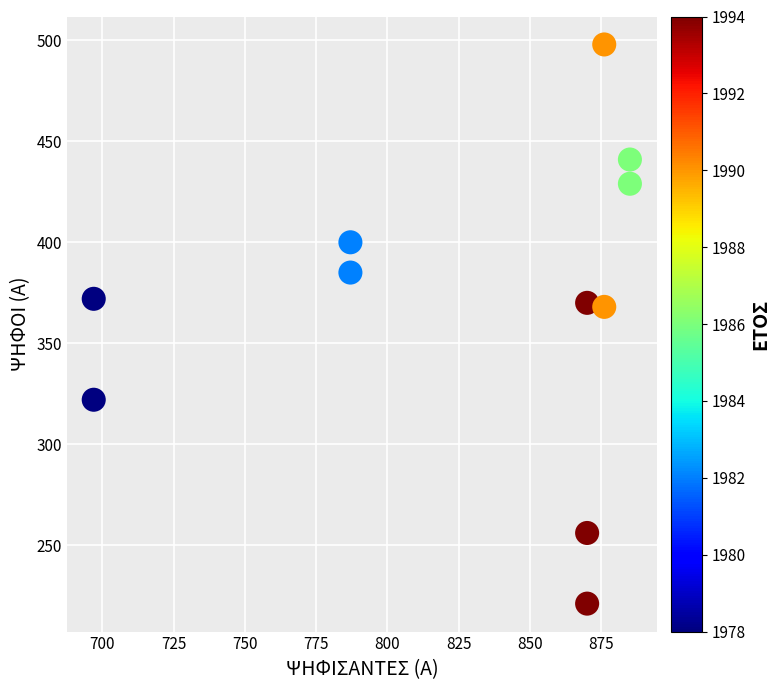

What is the average X value?

827